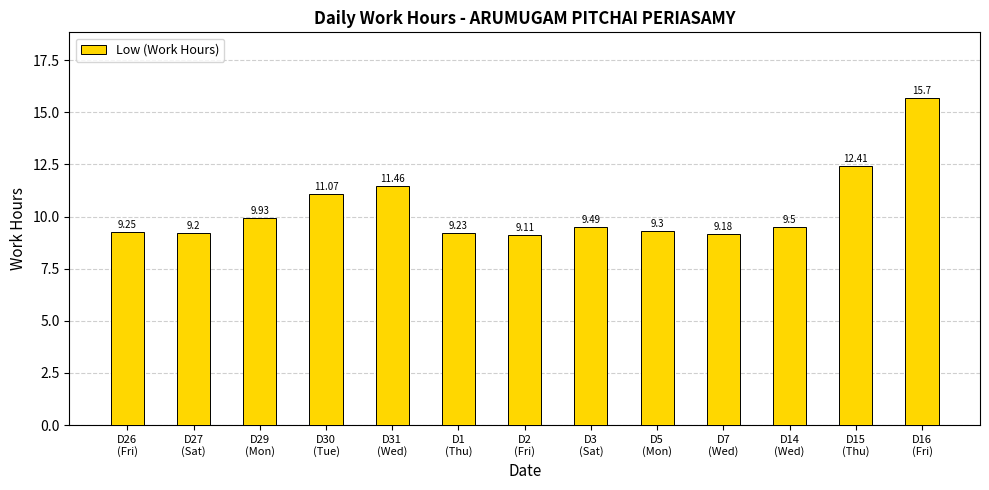

What is the difference between the second highest and minimum values?

3.3